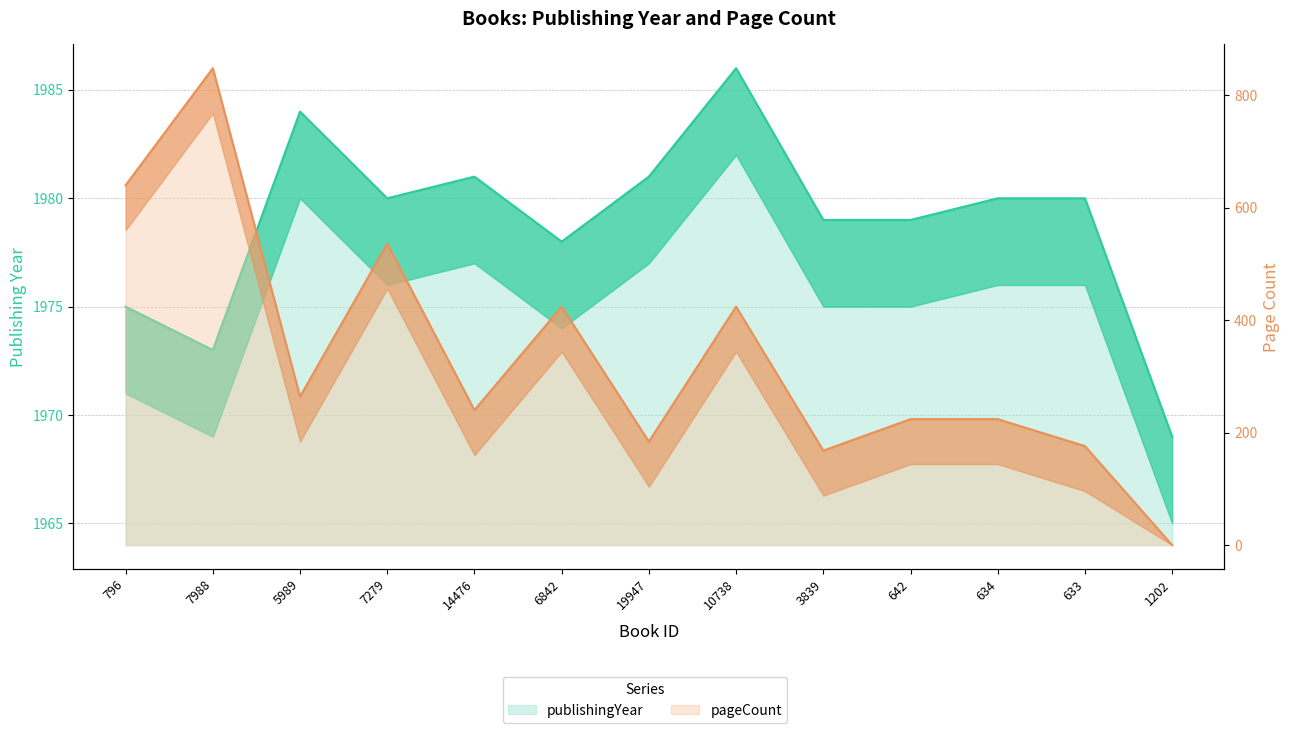

What is the label of the 6th point from the left?

6842